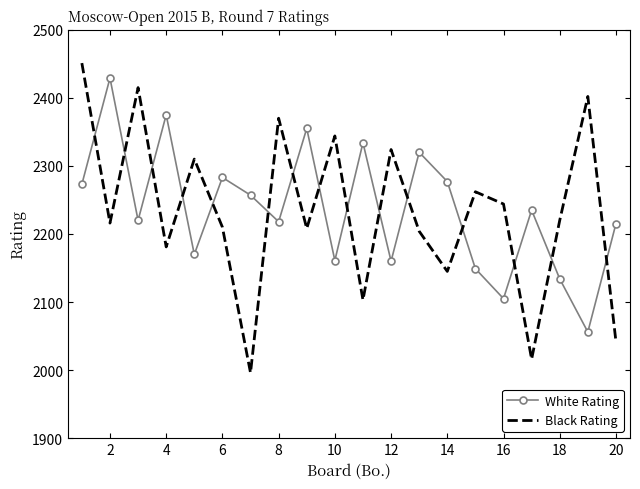

Which series ends up on top after the final intersection of White Rating and Black Rating?

White Rating